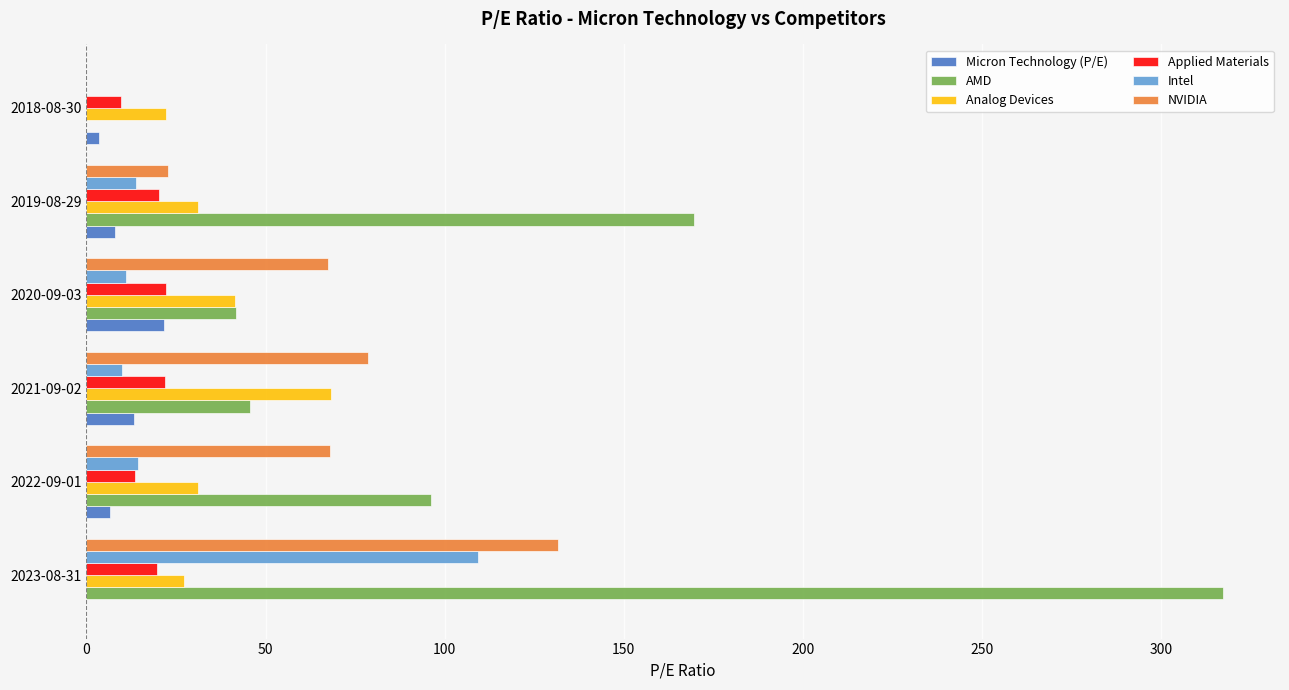

At which category is the sum across all series the highest?

2023-08-31